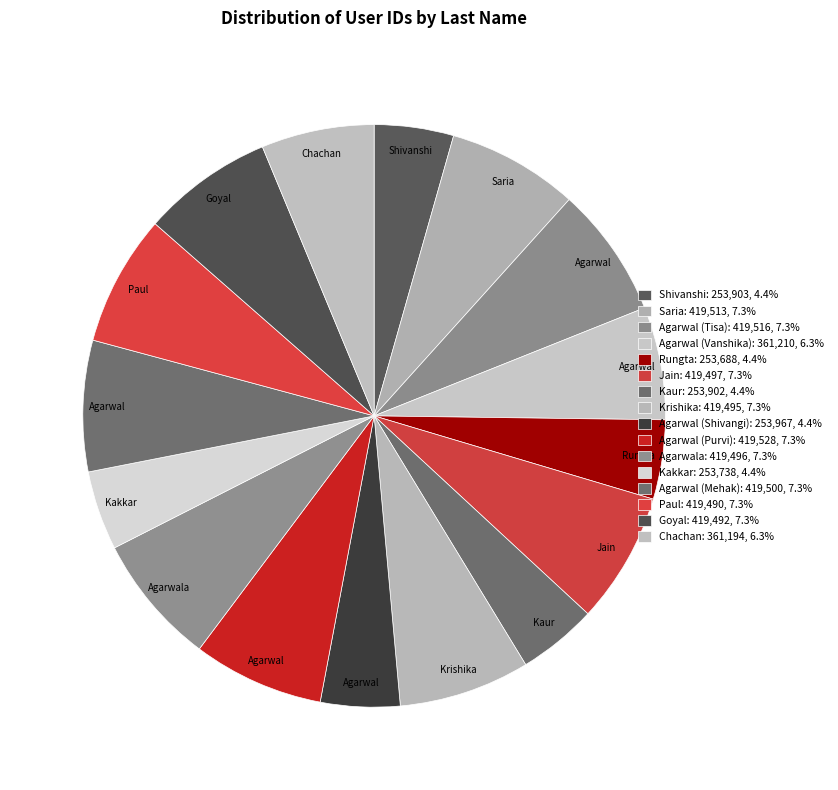

The Agarwal (Vanshika) slice represents 6% of the pie. True or false?

True